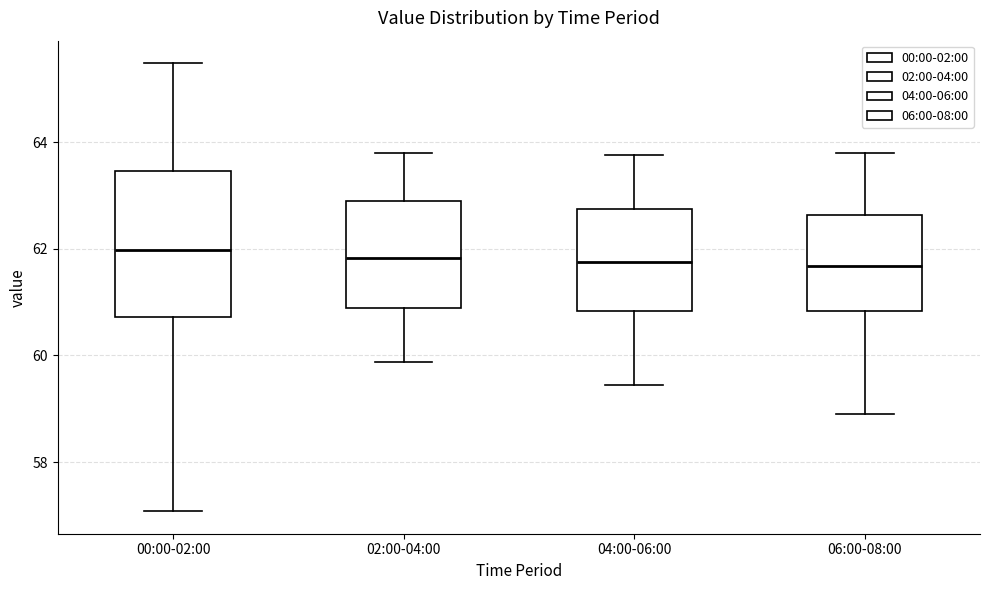

Where does the lower whisker of the box for 04:00-06:00 end on the y-axis? The values are not printed on the chart, so give them approximately, as read against the axis.

59.4